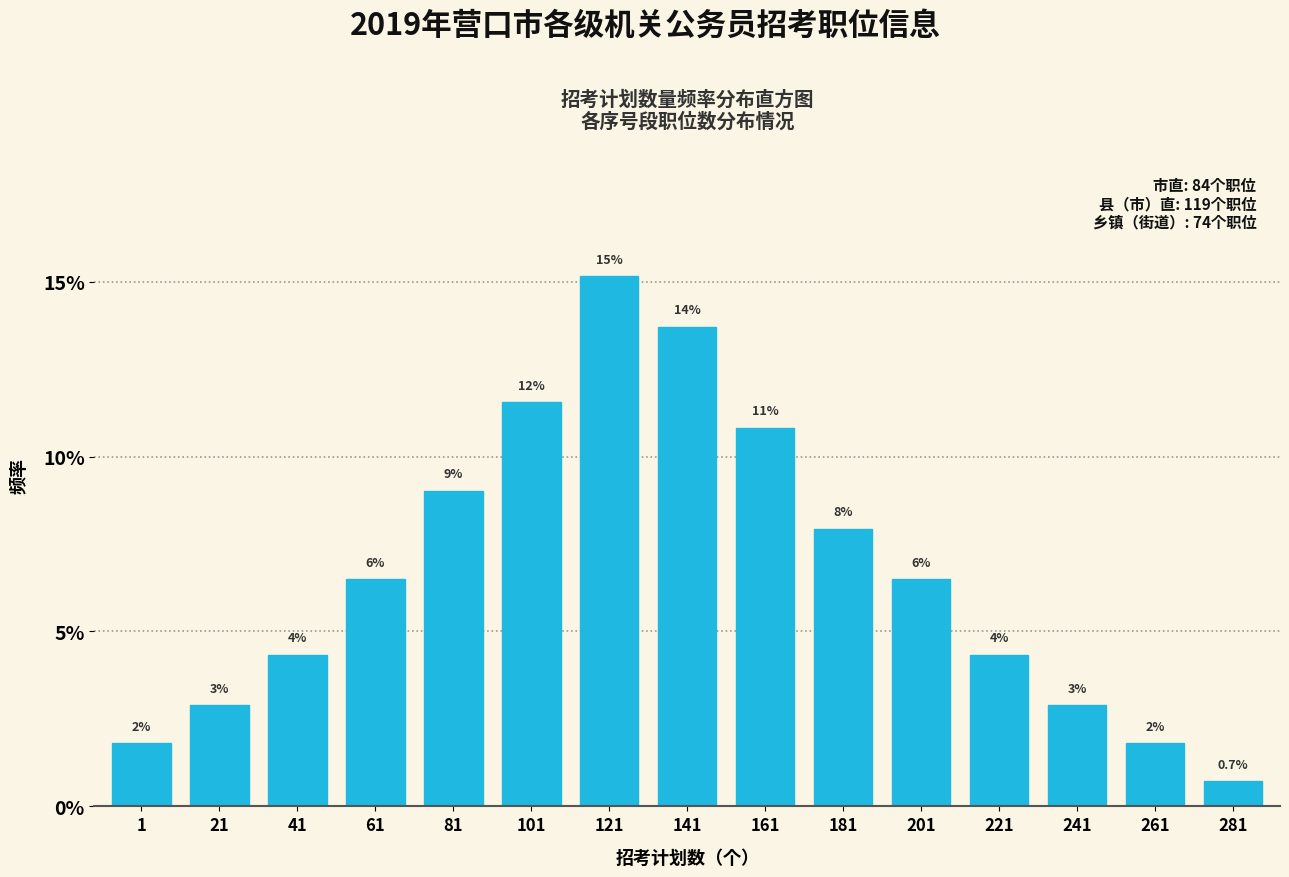

How many bars are there in total?

15